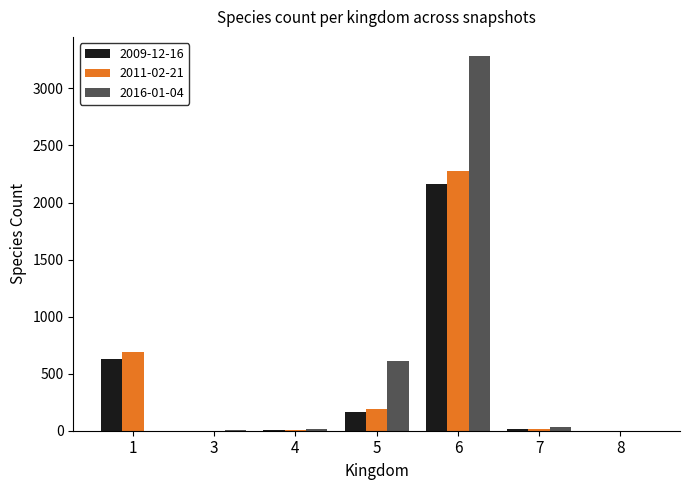

At which label does 2011-02-21 first exceed 11?

1